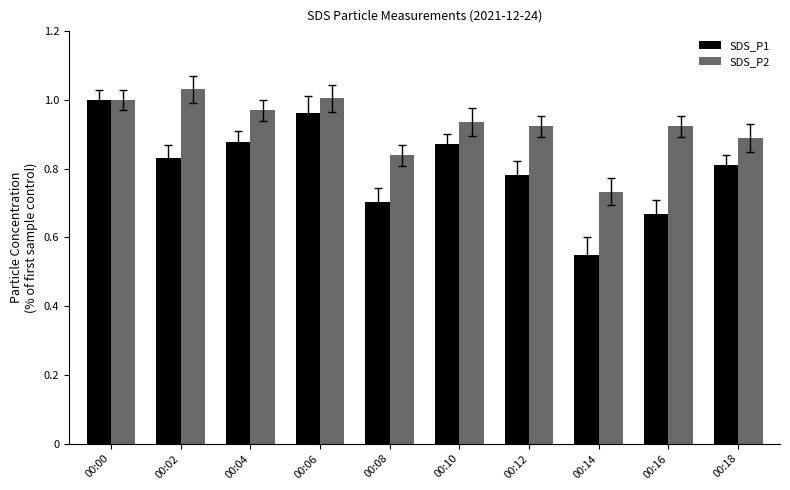

Where is SDS_P2 nearest to the value 0?

00:14